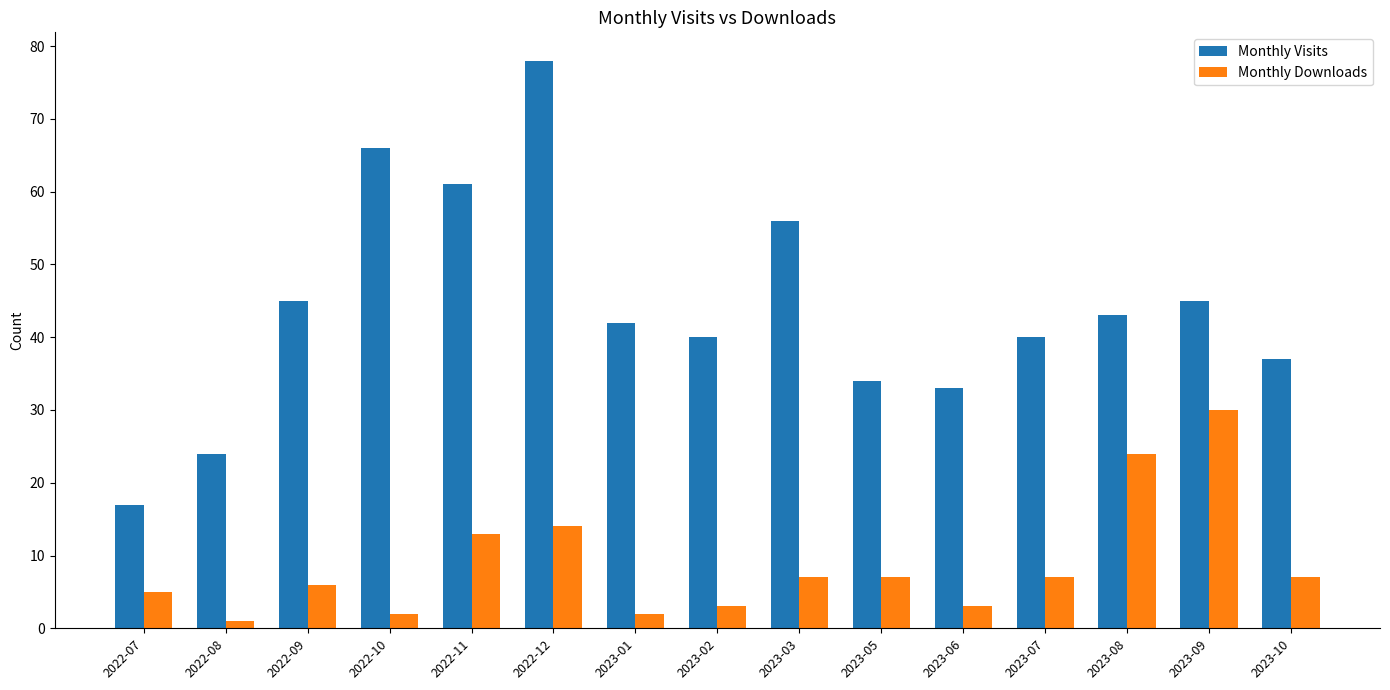

What position from the right is 2023-09?

2